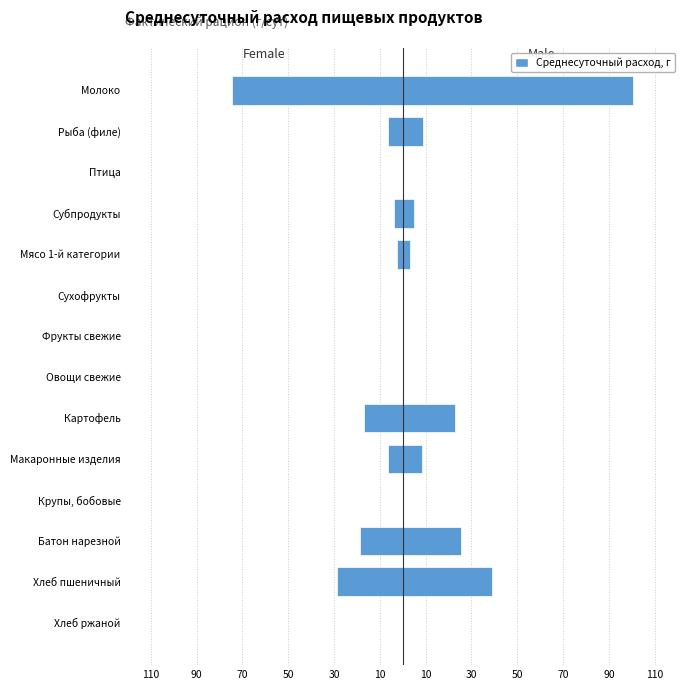

Is the value of Female at Мясо 1-й категории greater than the value of Male at Субпродукты?

No